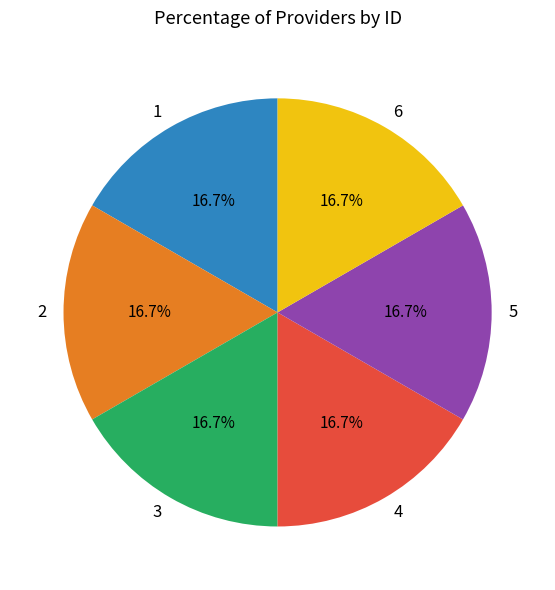

Does any single category account for the majority?

No